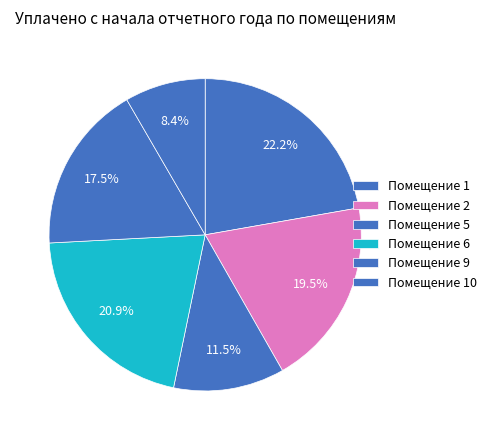

Is there any slice that represents more than half of the pie?

No